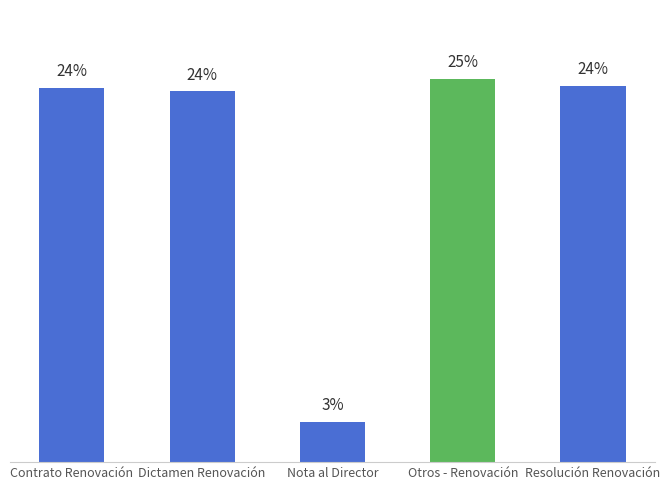

List the labels in order of value, smallest first.

Nota al Director, Dictamen Renovación, Contrato Renovación, Resolución Renovación, Otros - Renovación